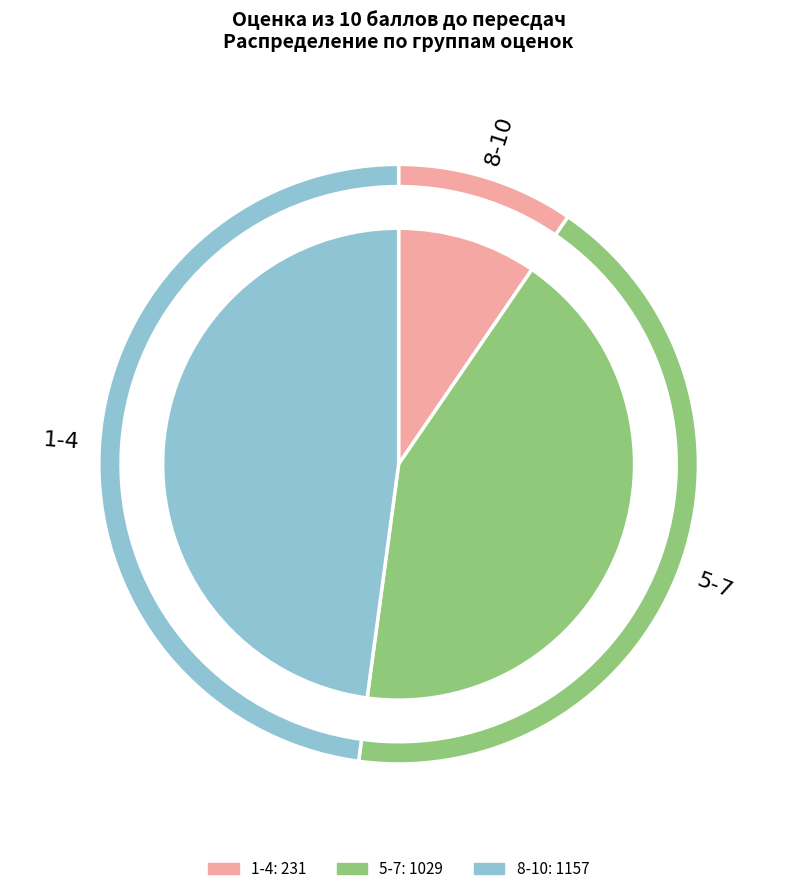

What is the largest slice in the pie chart?

8